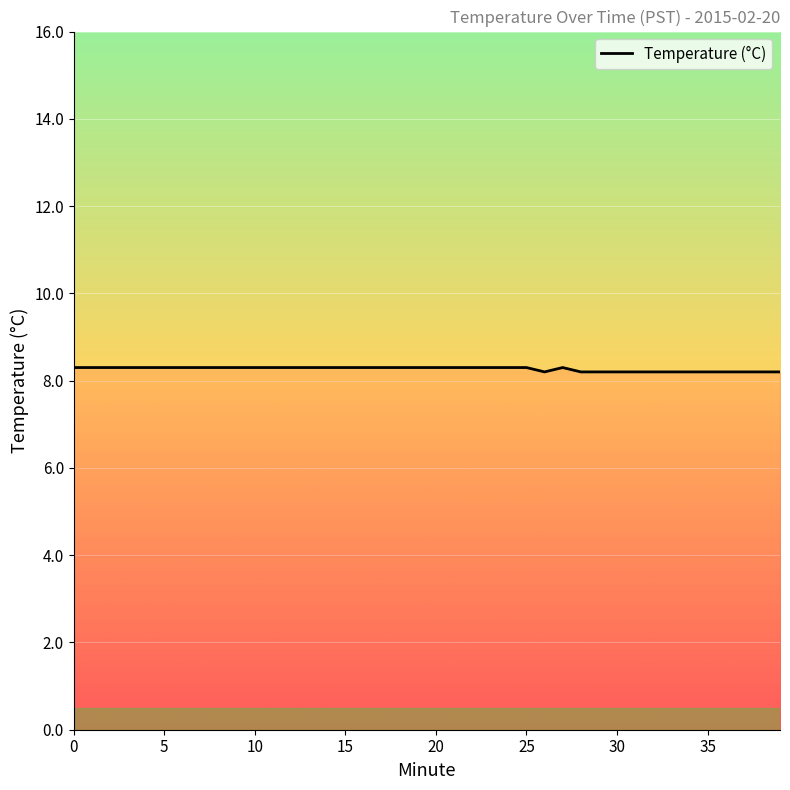

What is the minimum value shown in the chart?

8.2